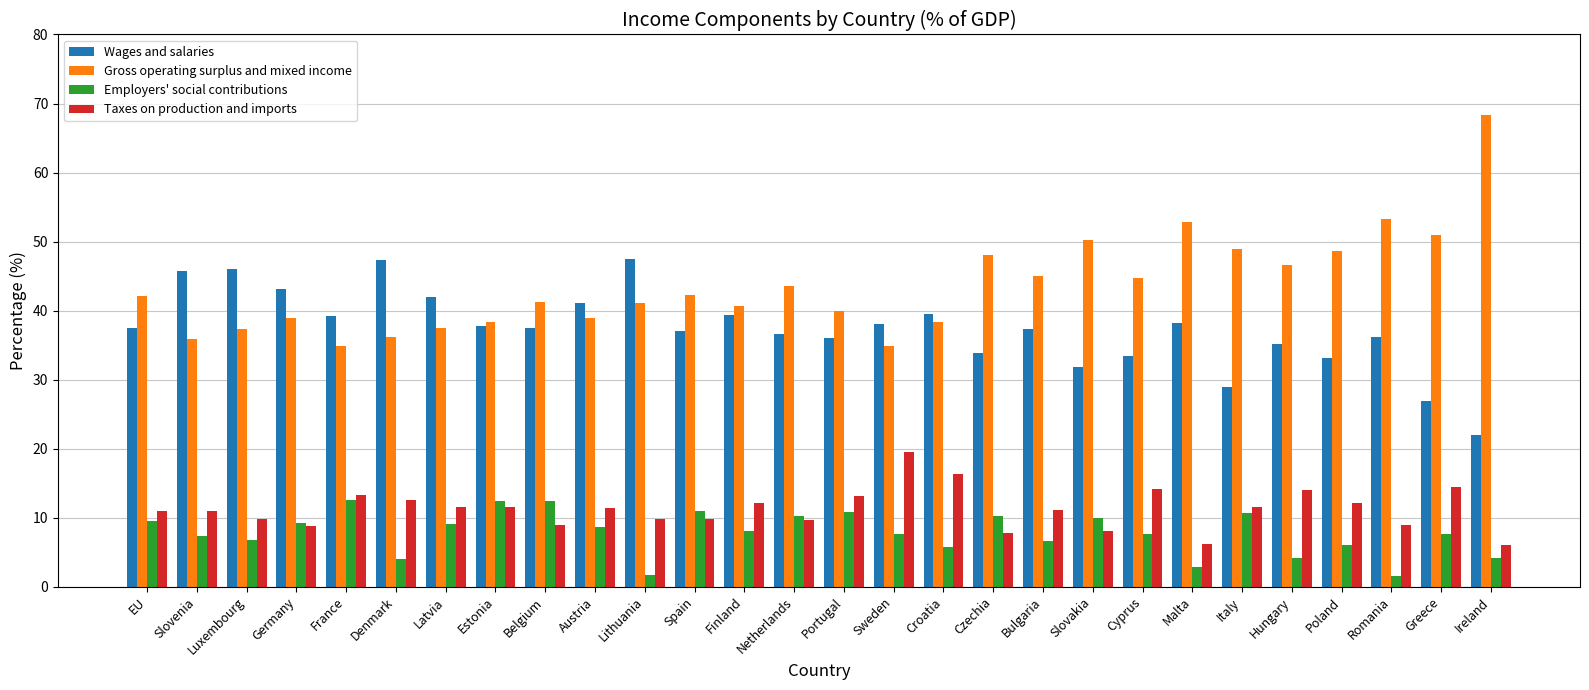

What is the value of the Taxes on production and imports bar at the 19th from the left?

11.1